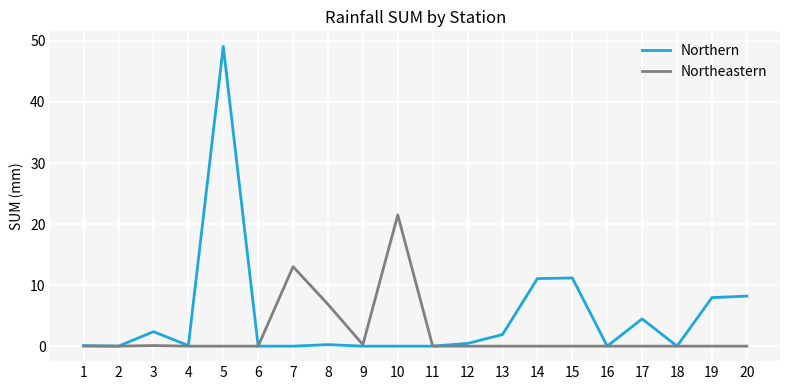

Is this an area chart (filled region under the line)?

No